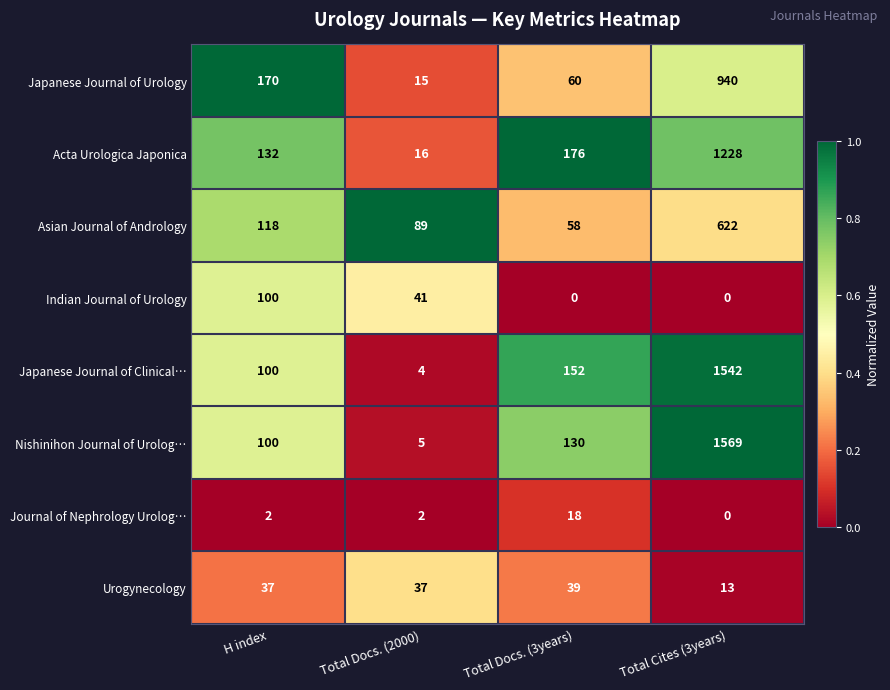

At how many categories does at least one series exceed 0?

4